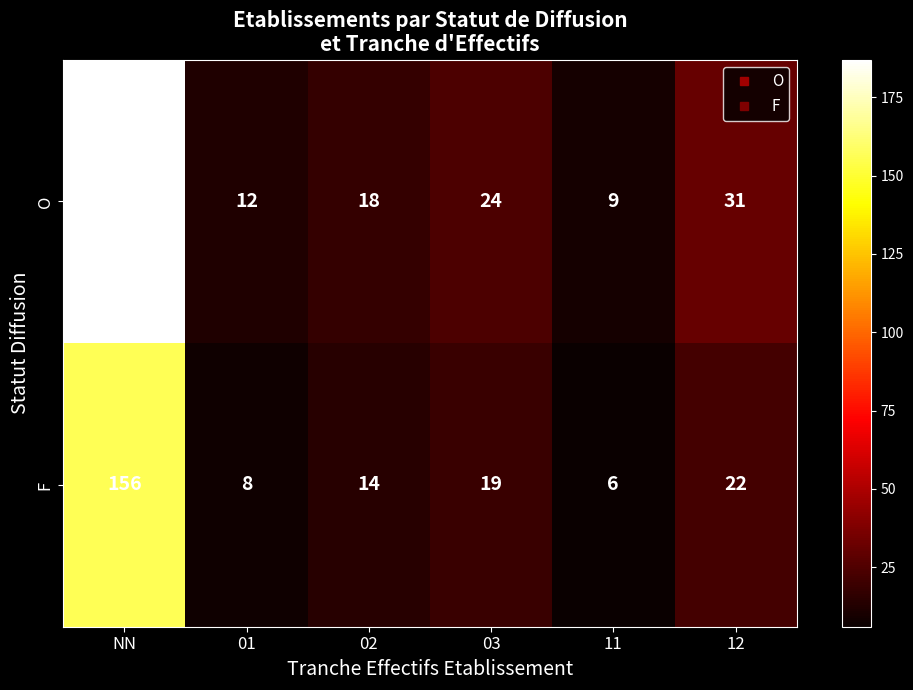

What is the spread (max minus min) of values at 11?

3